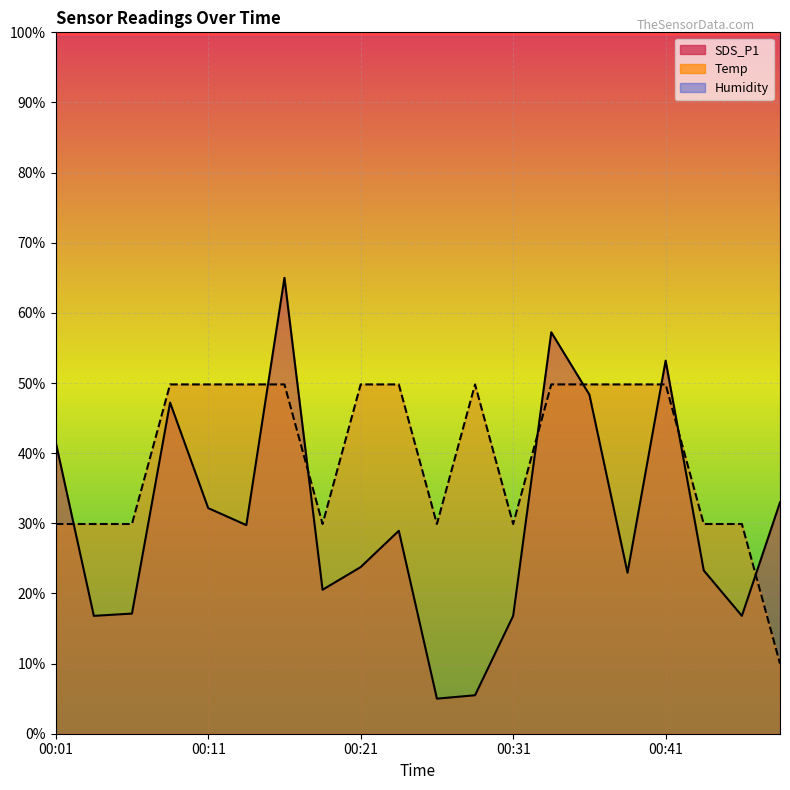

The value of Temp line at 00:31 is 29.9. True or false?

True